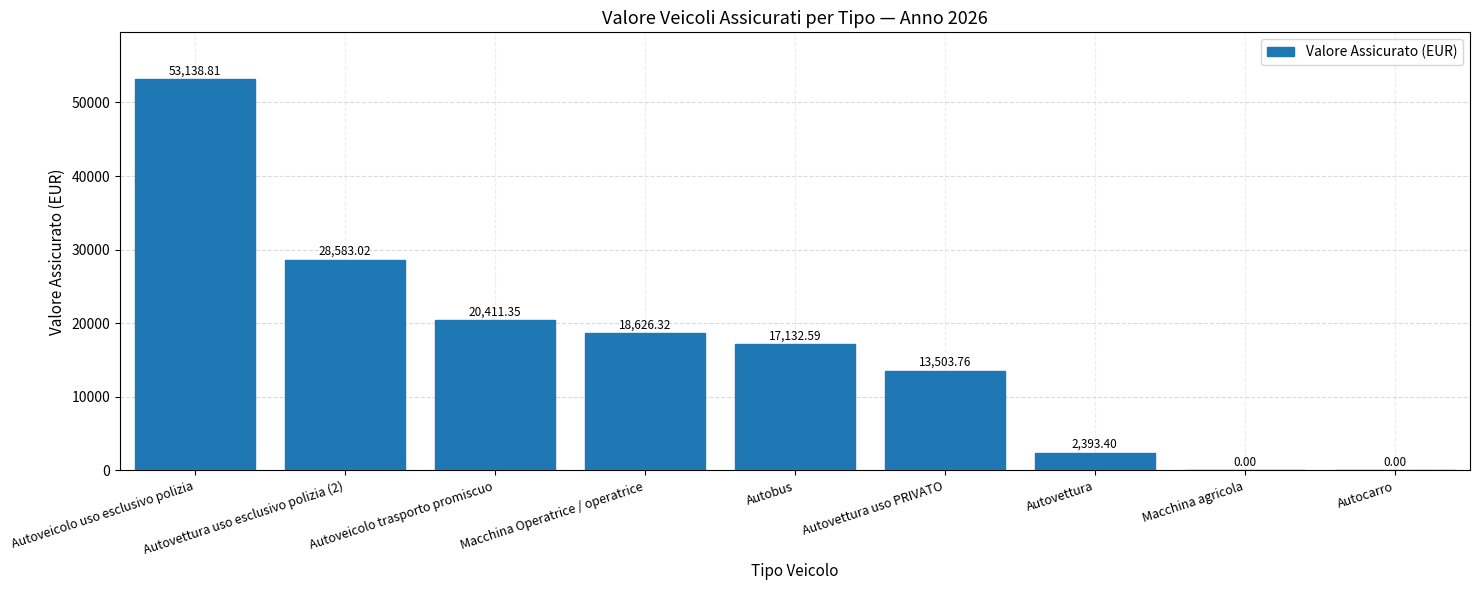

Approximately how many times larger is the value at Autovettura uso esclusivo polizia (2) compared to Autovettura uso PRIVATO?

2.1